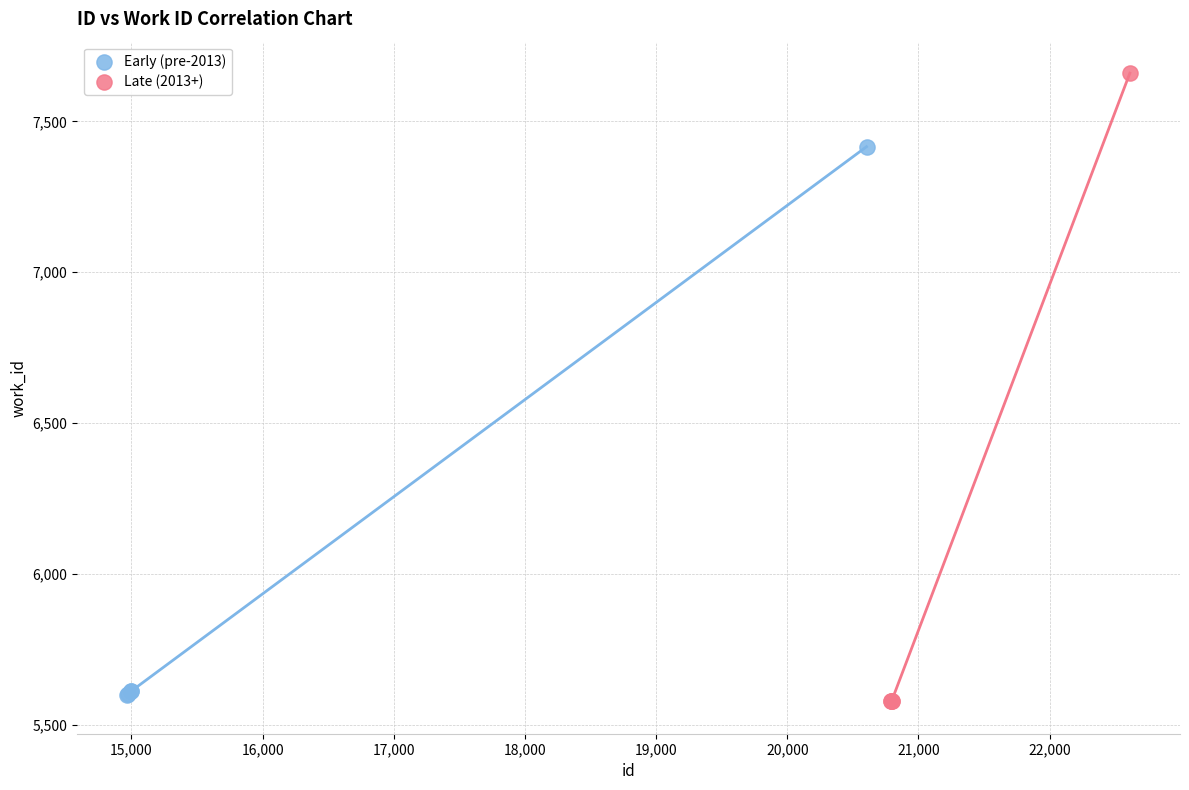

Which series contains the highest Y value?

Late (2013+)